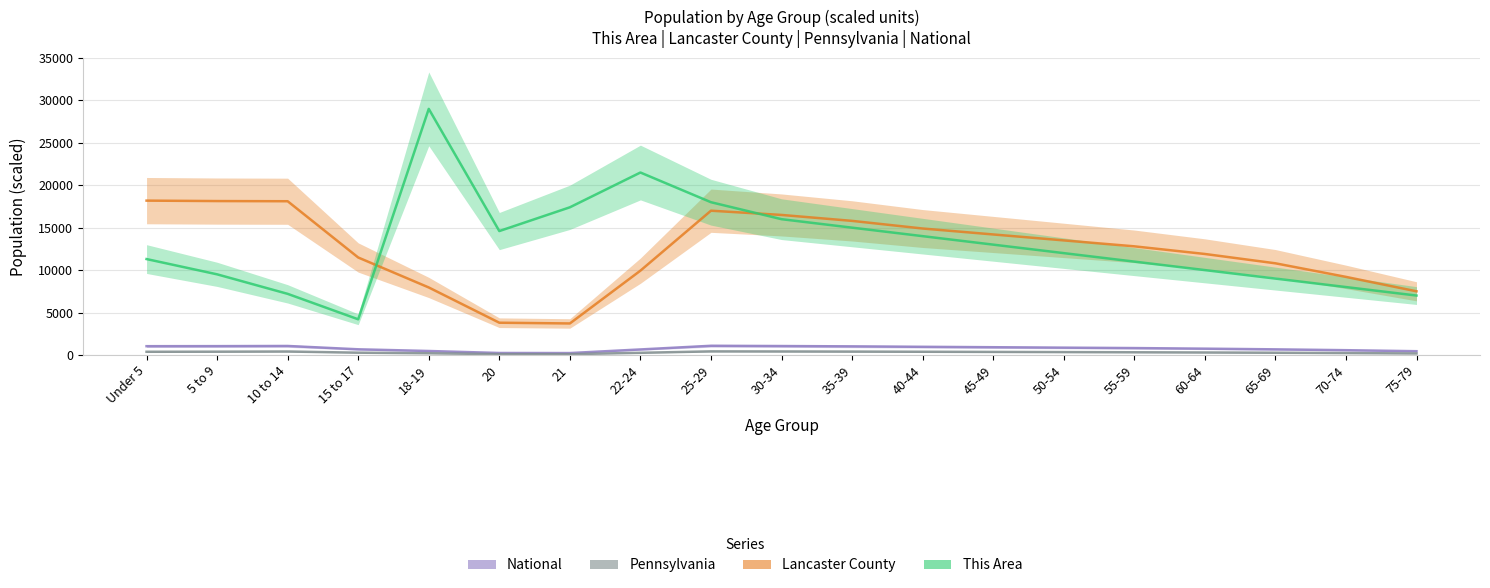

Which series has the largest total across all categories?

This Area